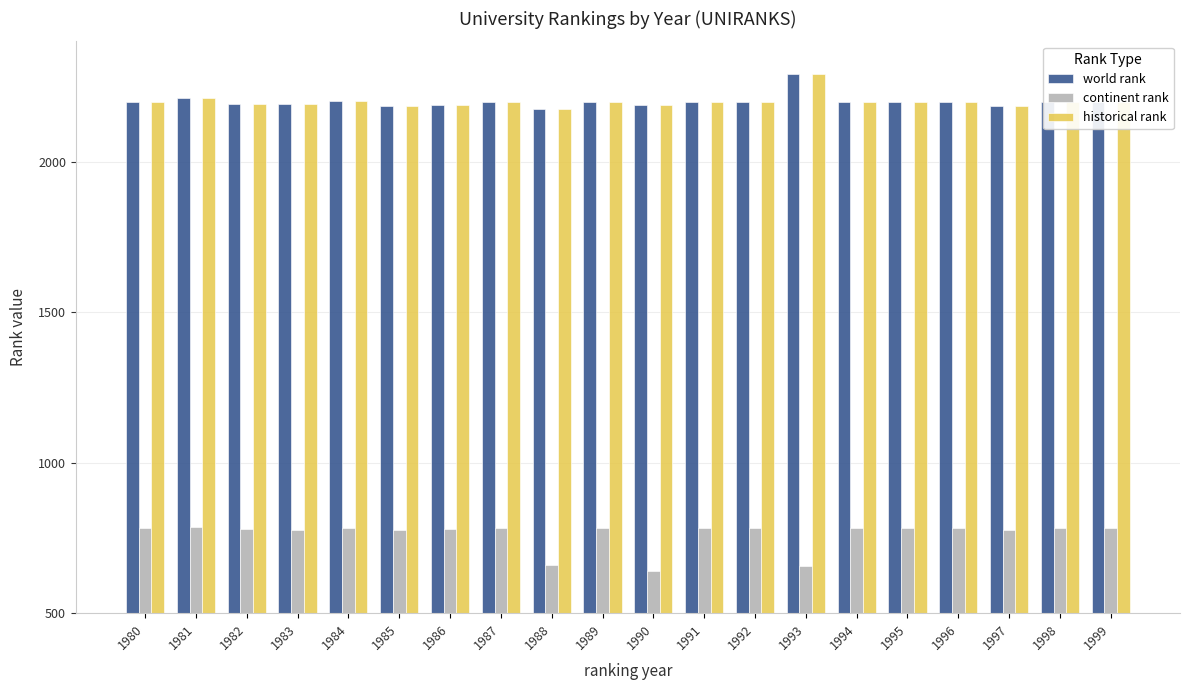

The world rank series shows 2199 at 1992. True or false?

True